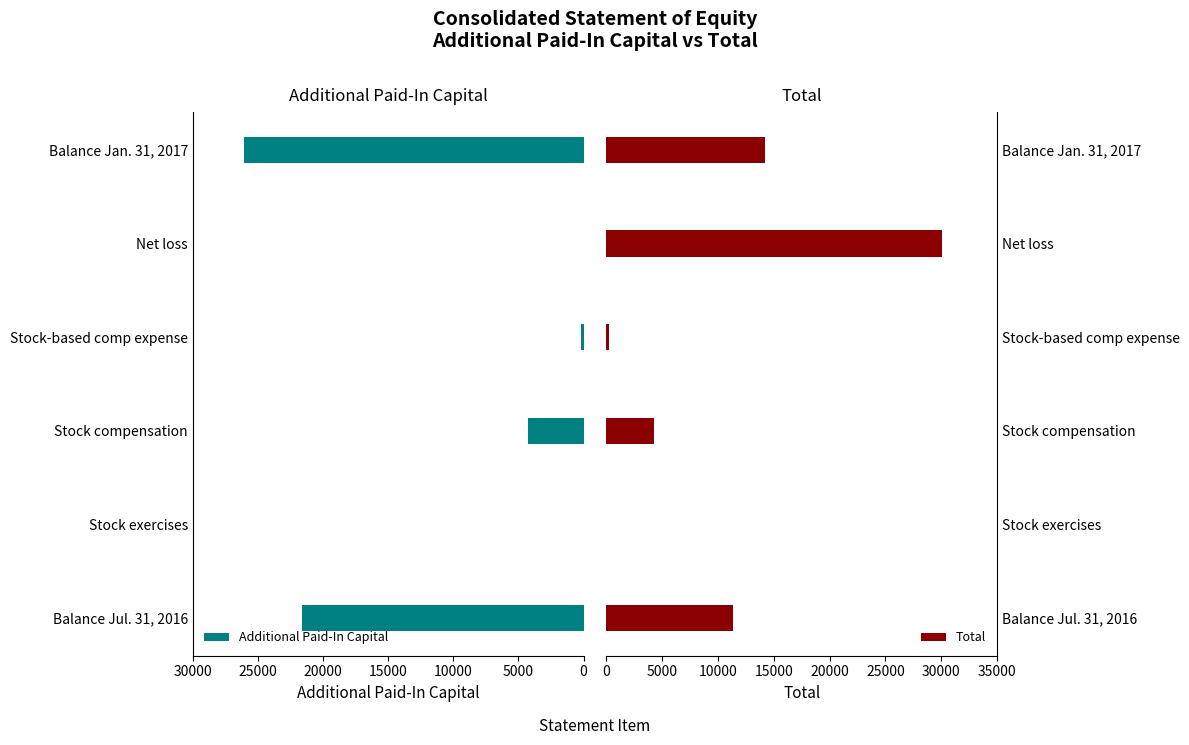

Rank the series by their maximum value, from lowest to highest.

Additional Paid-In Capital, Total